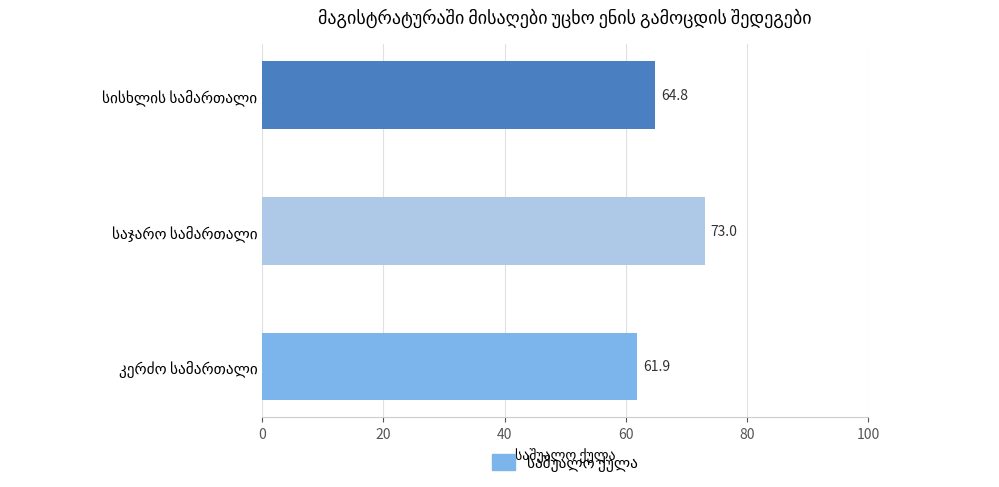

What is the smallest value displayed?

61.9